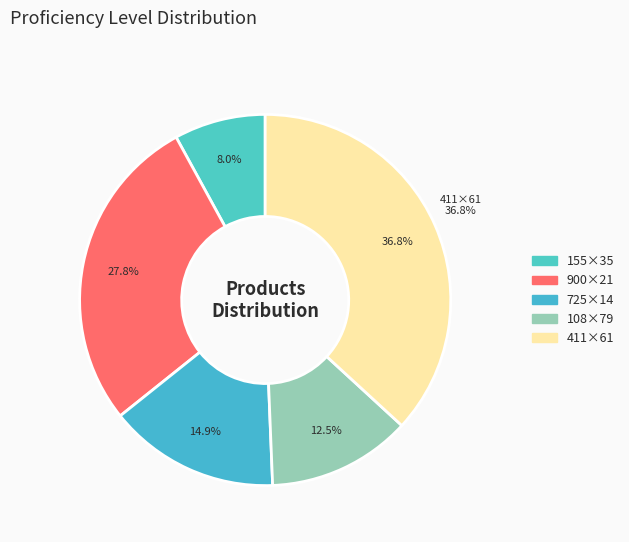

Combined, do 725×14 and 900×21 account for over 50%?

No